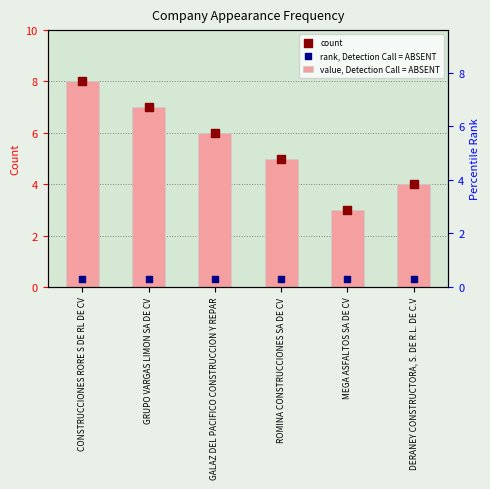

Which series has the largest total across all categories?

value, Detection Call = ABSENT